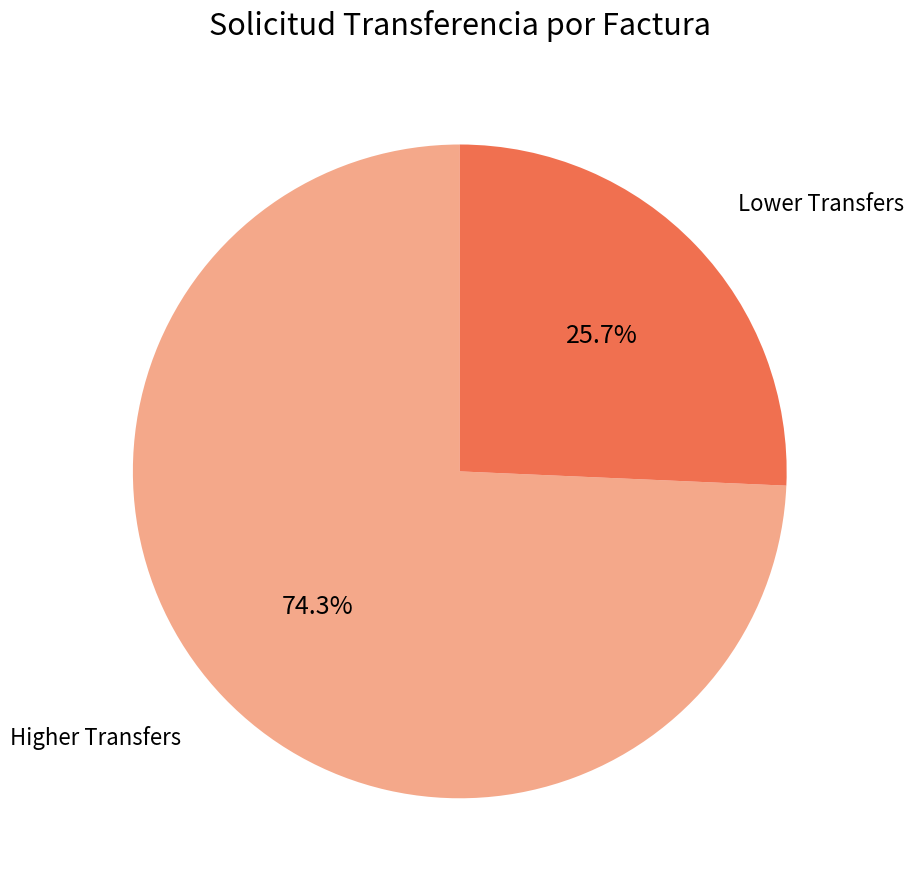

Is the sum of Lower Transfers and Higher Transfers greater than half?

Yes